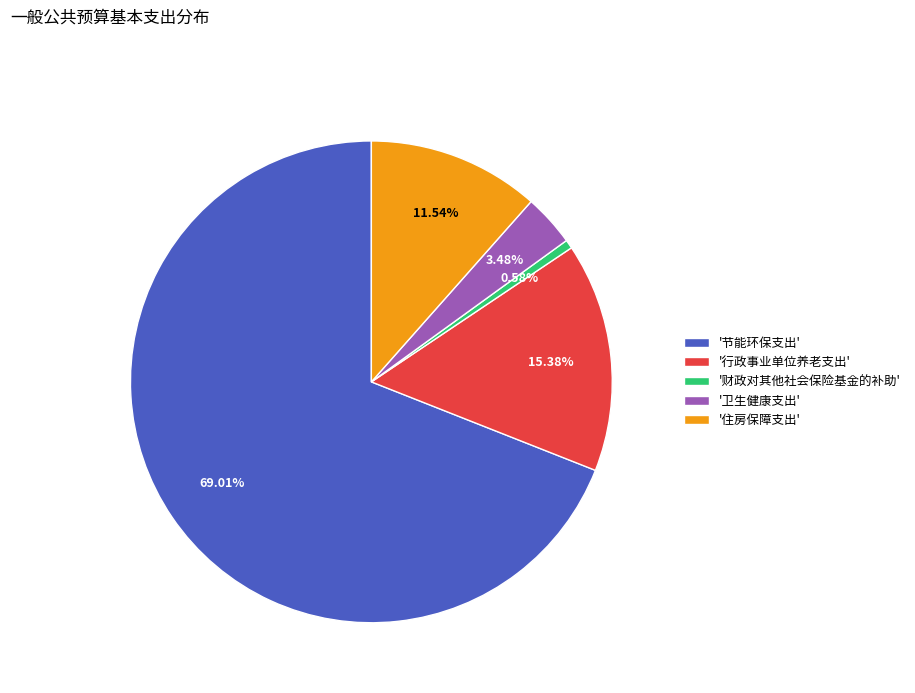

Count the number of slices in the pie.

5